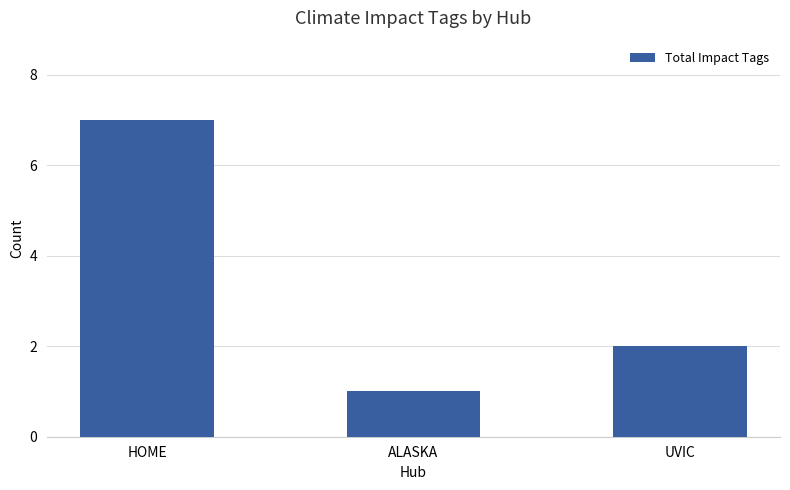

At which category does the chart reach its minimum across all series?

ALASKA